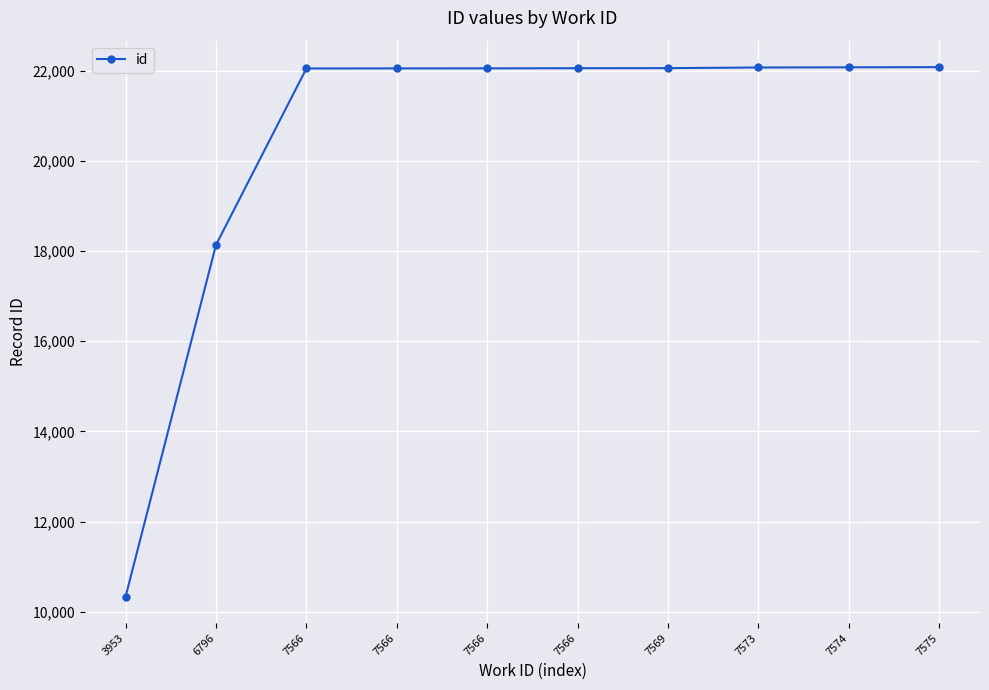

The chart shows a value of 22073 at 7574. True or false?

True